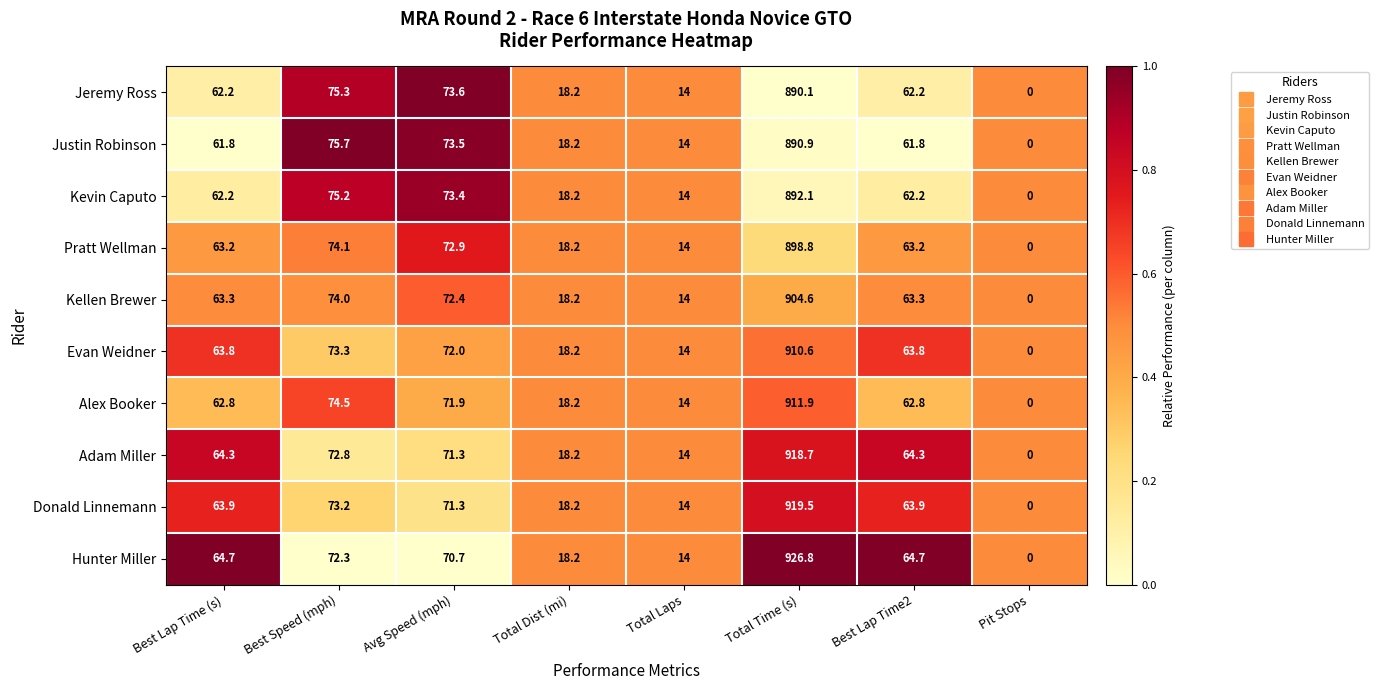

Read the Kevin Caputo value at Total Laps.

14.0